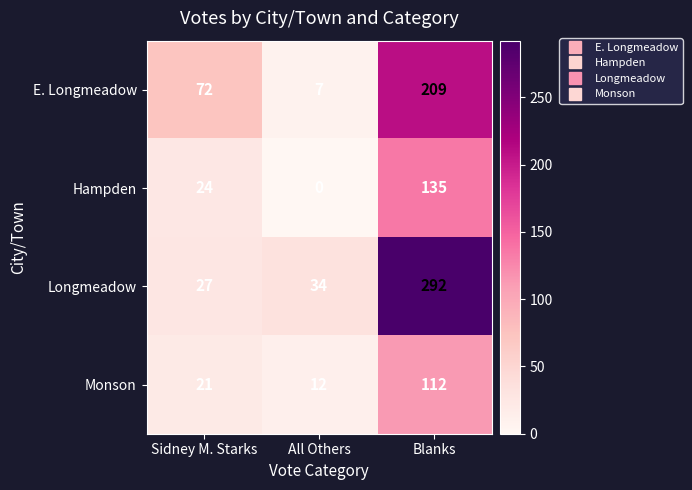

How many distinct data groups are displayed?

4